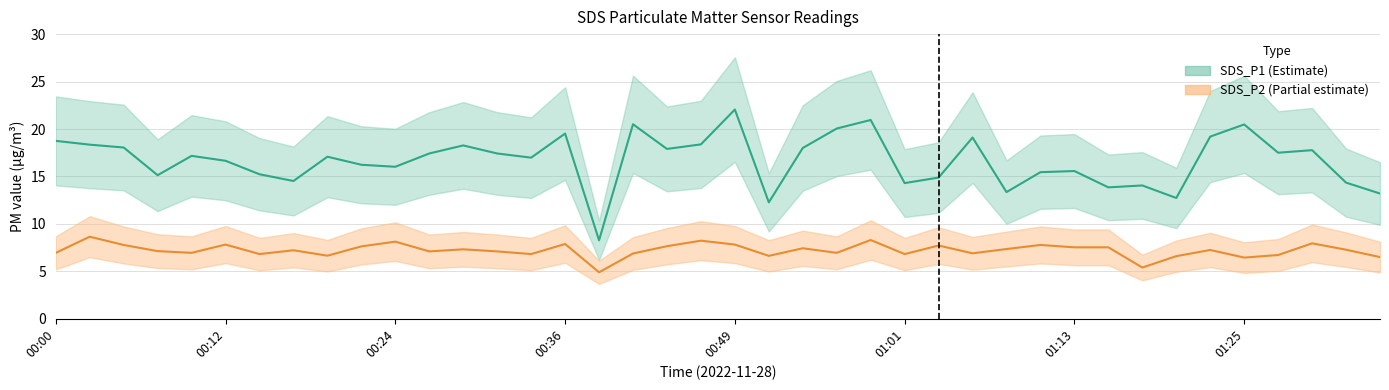

List the series in order of their overall mean, lowest first.

SDS_P2, SDS_P1